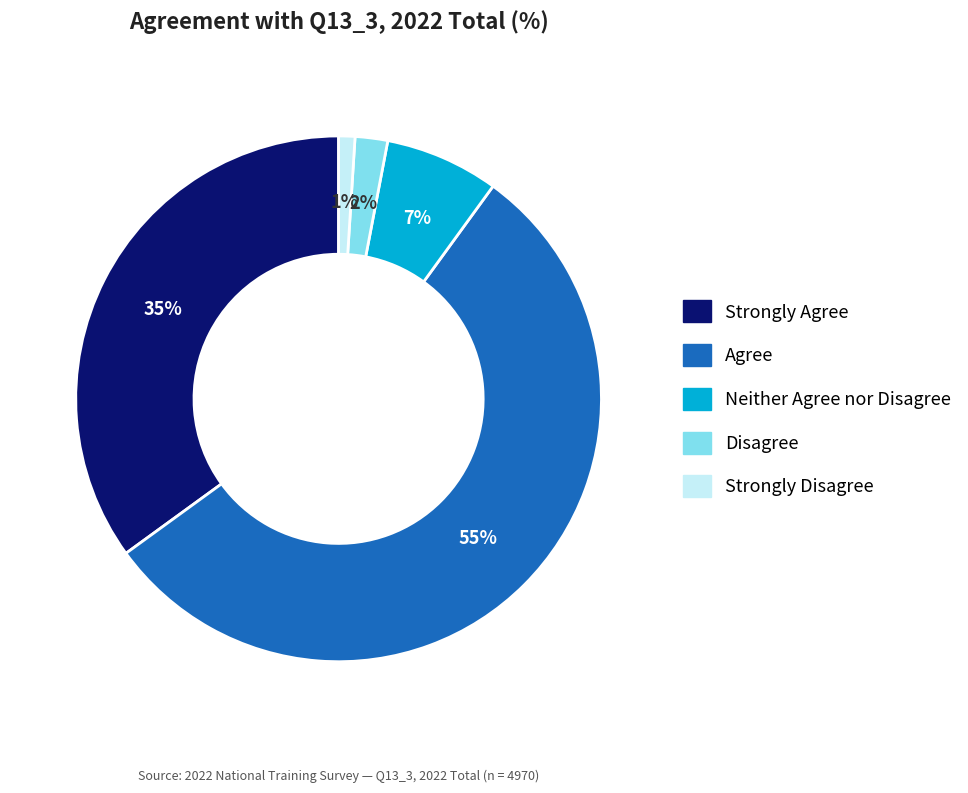

Which has a higher value, Strongly Agree or Disagree?

Strongly Agree